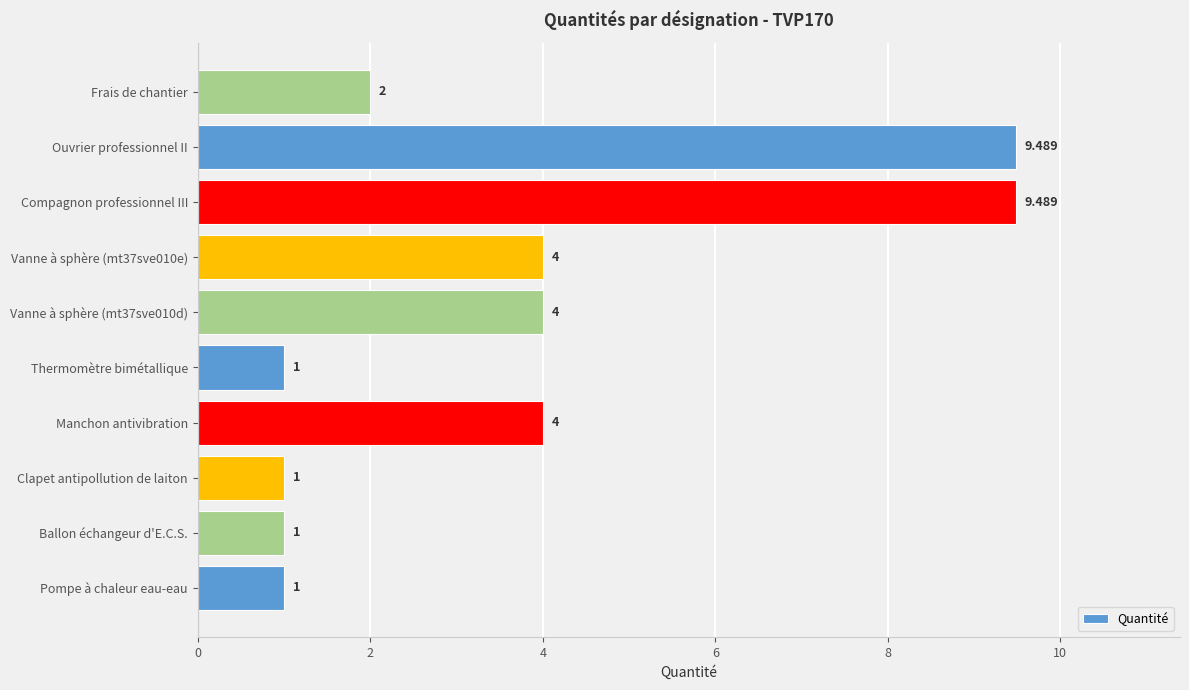

Which has a higher value, Pompe à chaleur eau-eau or Frais de chantier?

Frais de chantier